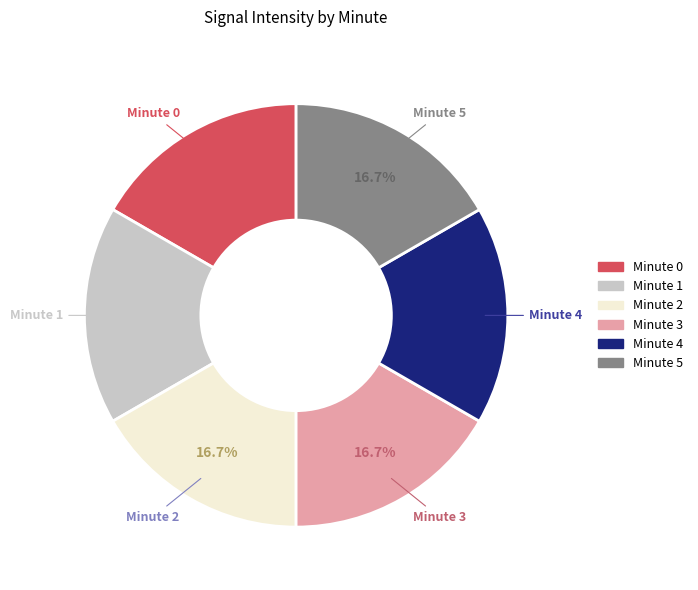

Approximately how many times larger is the value at Minute 4 compared to Minute 2?

1.0